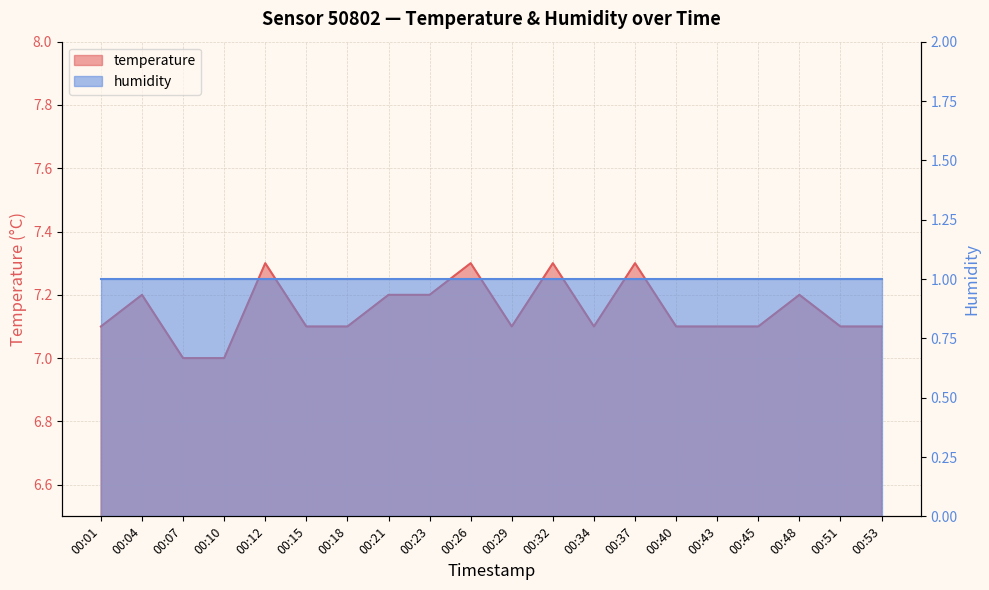

Reading left to right, extract all data points from this chart.

7.1	7.2	7.0	7.0	7.3	7.1	7.1	7.2	7.2	7.3	7.1	7.3	7.1	7.3	7.1	7.1	7.1	7.2	7.1	7.1